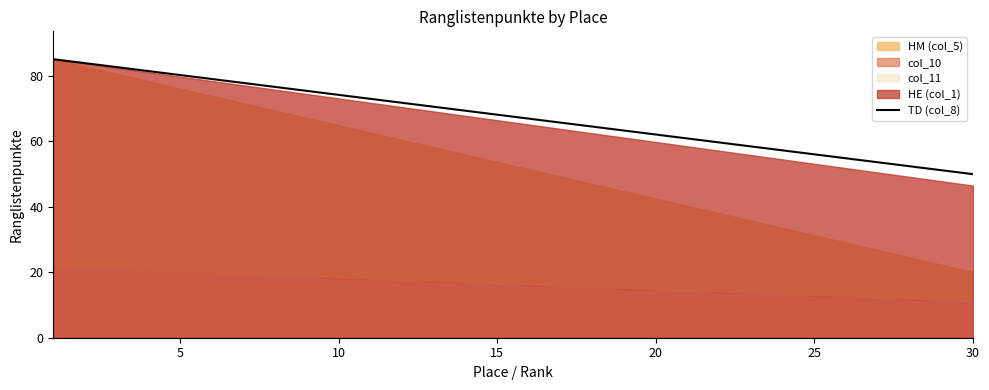

True or false: the data shows 93.6 at 17.

False